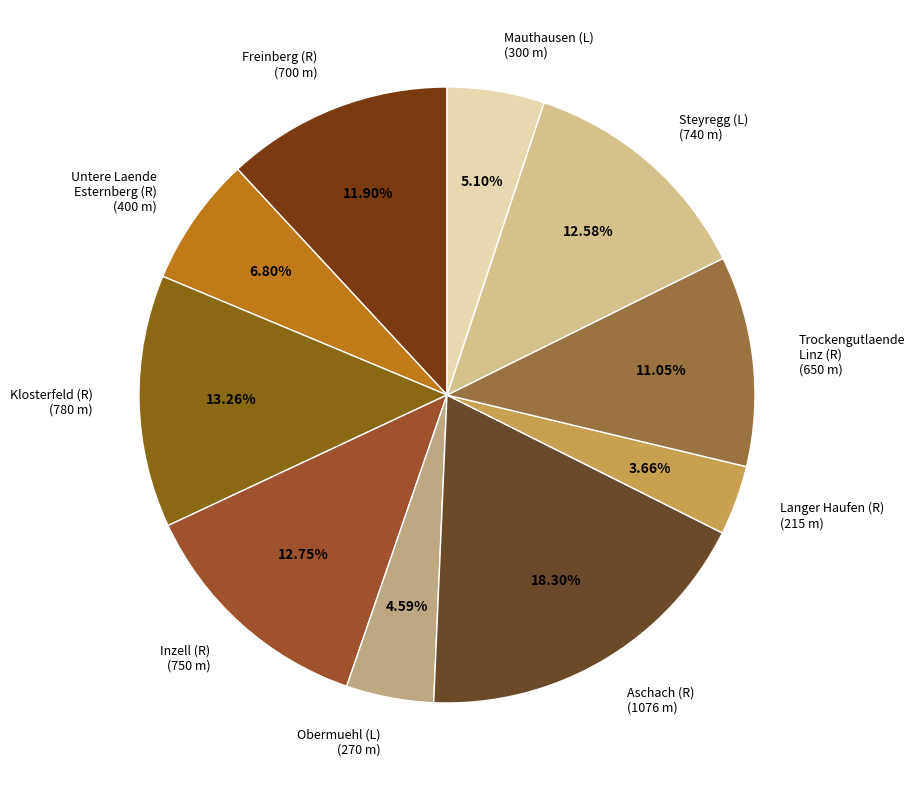

Approximately how many times larger is the value at Obermuehl (L) (270 m) compared to Freinberg (R) (700 m)?

0.4